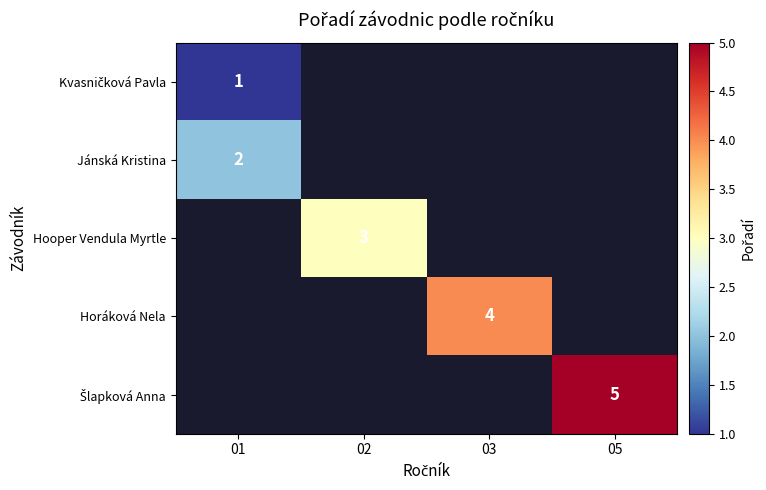

True or false: Hooper Vendula Myrtle has a value of 3 at 02.

True